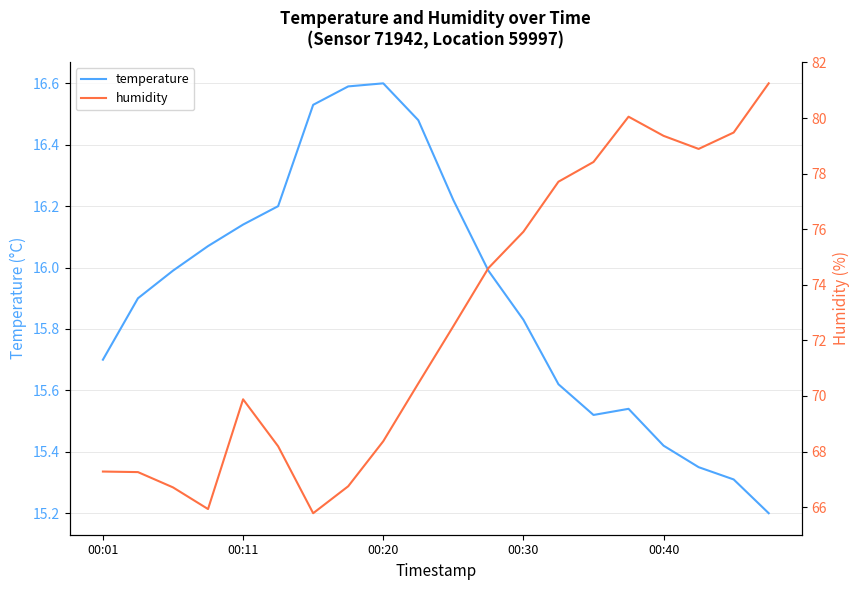

Which series has the widest spread of values?

humidity